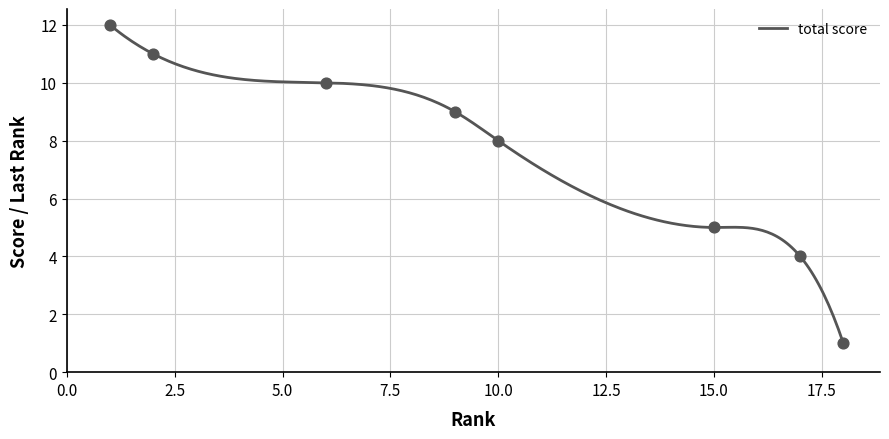

What is the minimum value for total score?

1.0